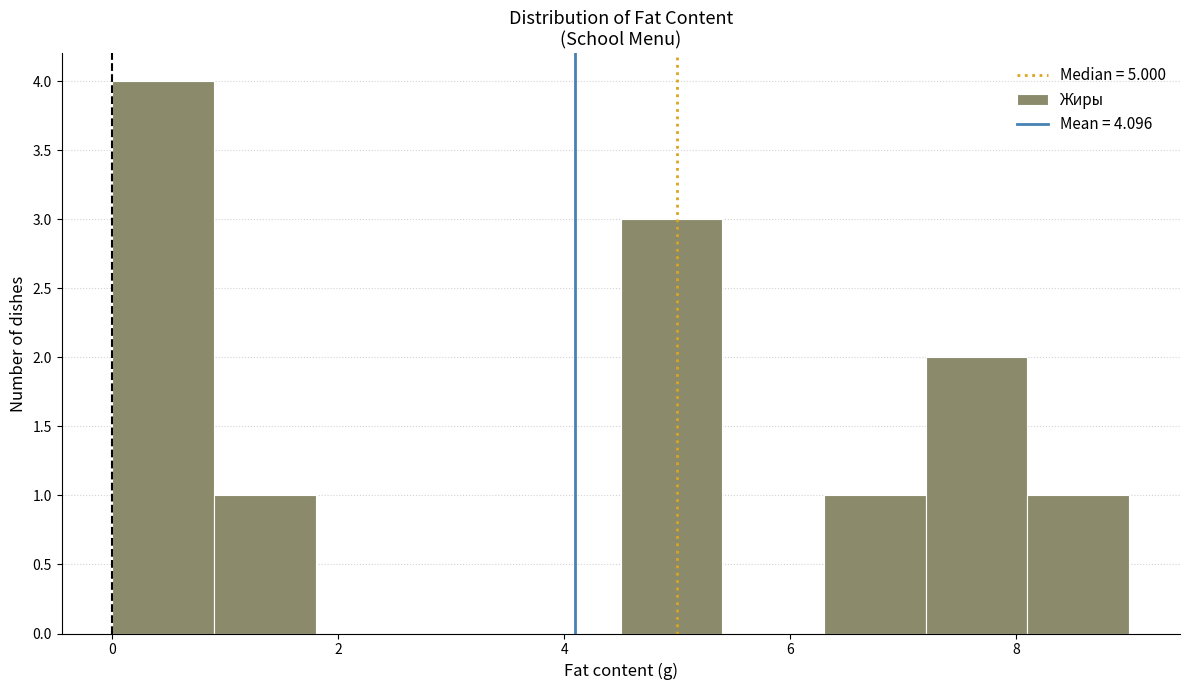

Over which range of the x-axis is the bar tallest?

0.0 to 0.9